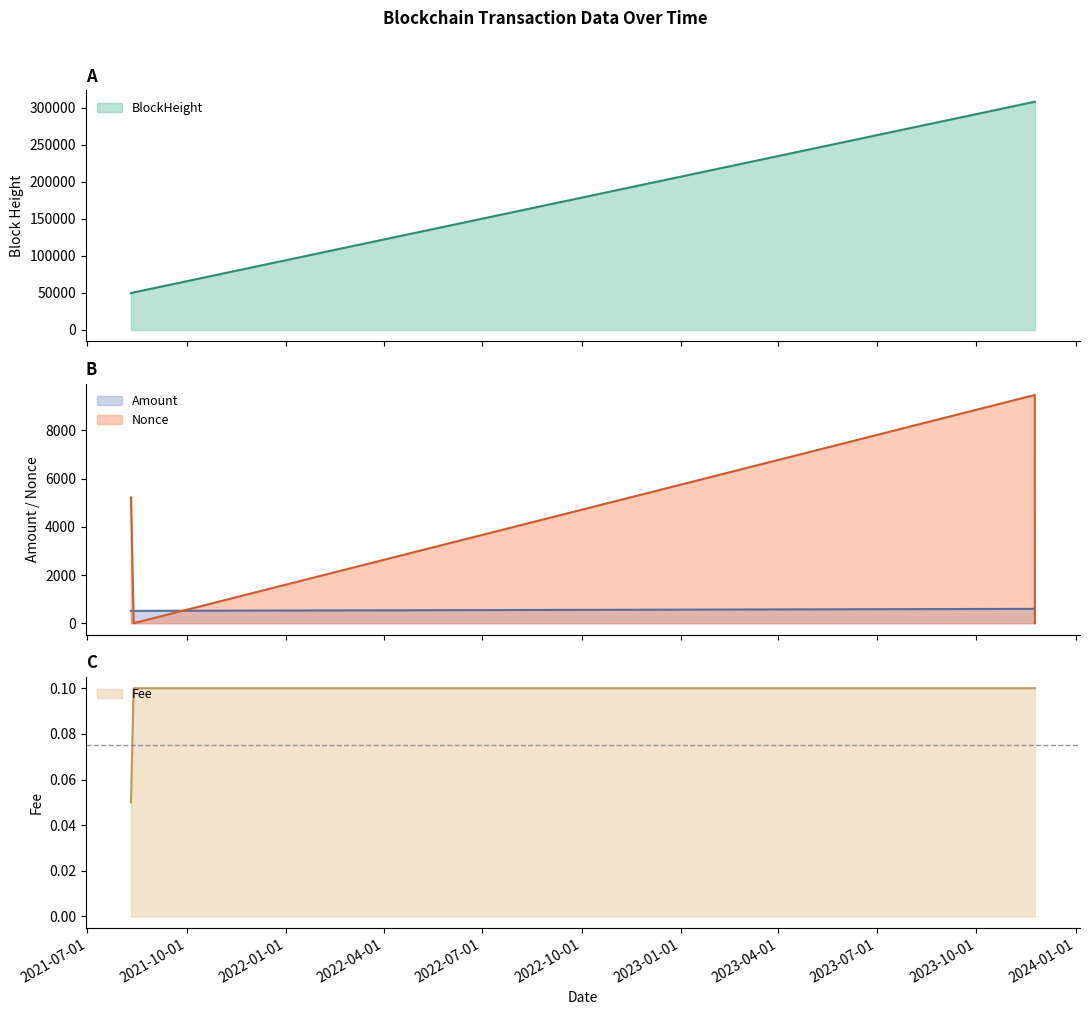

How many distinct data groups are displayed?

4